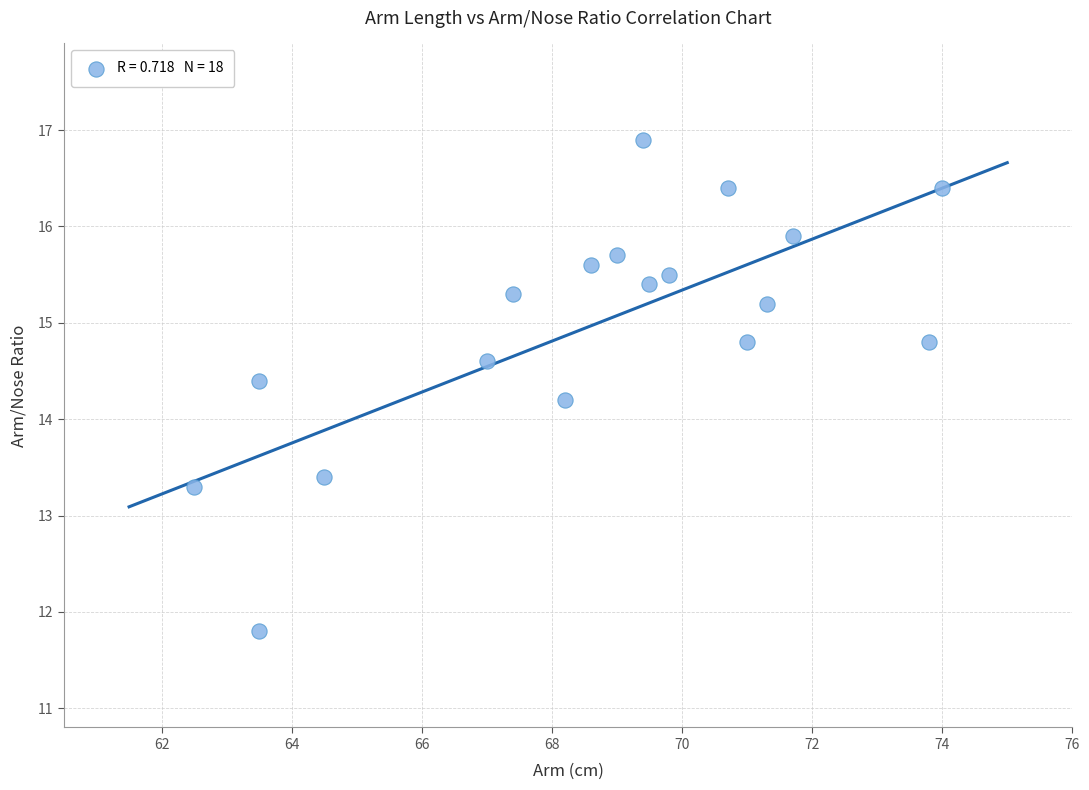

What Y value in the scatter plot is closest to 14?

14.2